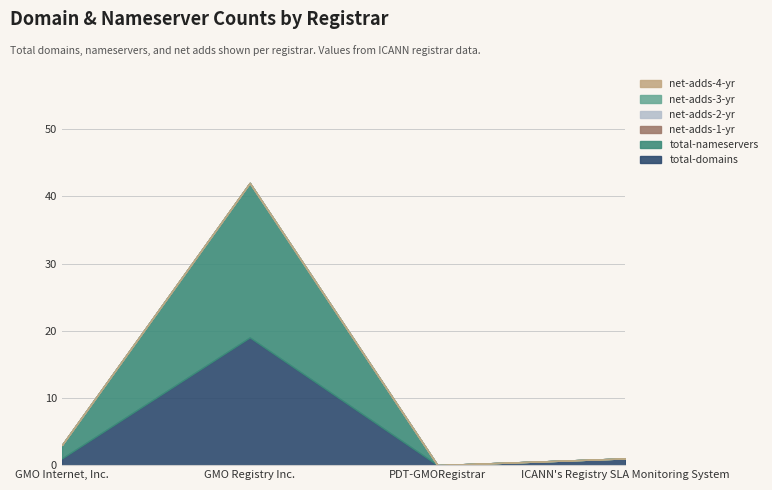

What value does the total-domains series have at GMO Registry Inc., to the nearest 5?

20